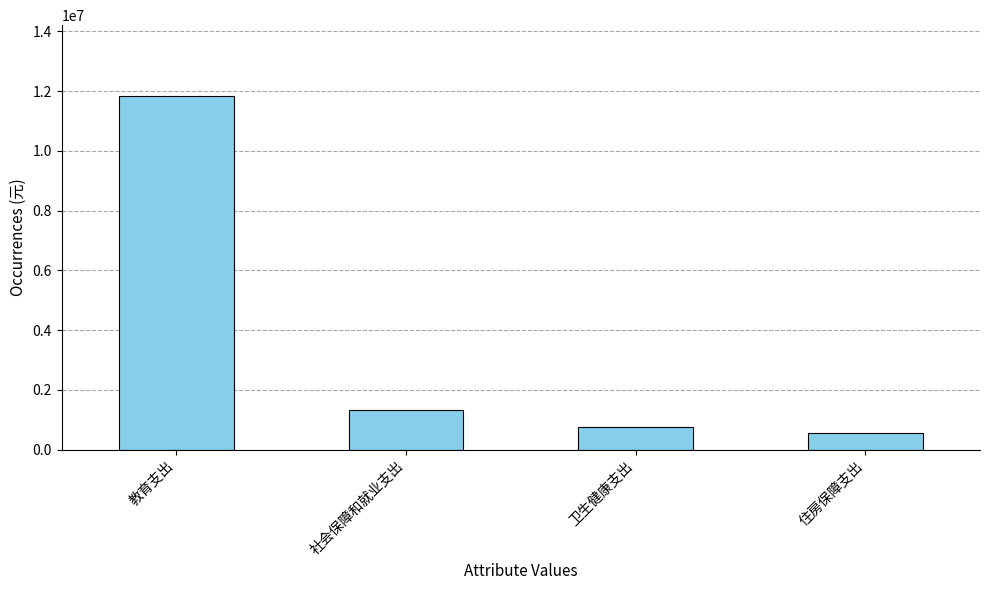

What is the difference between the maximum and minimum values?

11273331.5